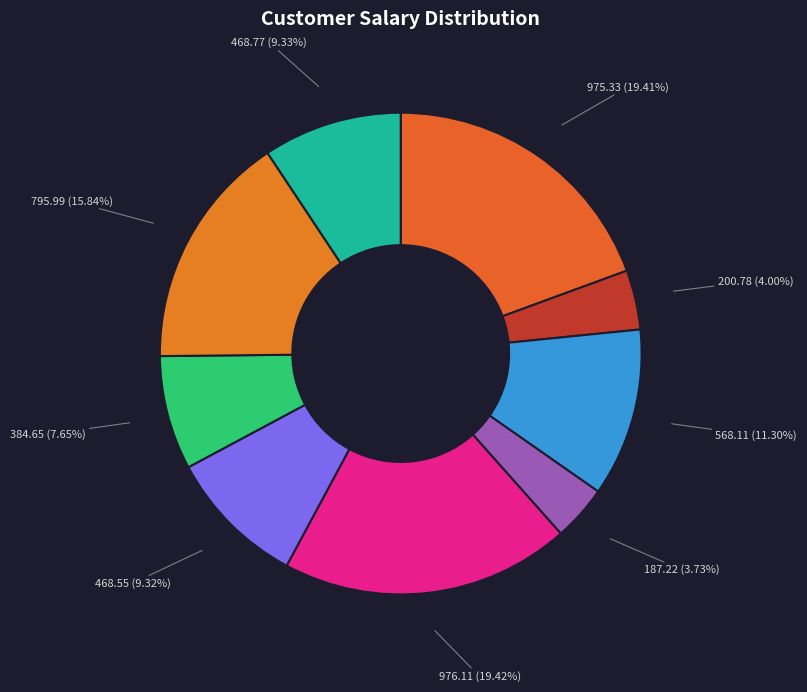

To the nearest percent, what is the difference between the largest and smallest slice percentages?

16%